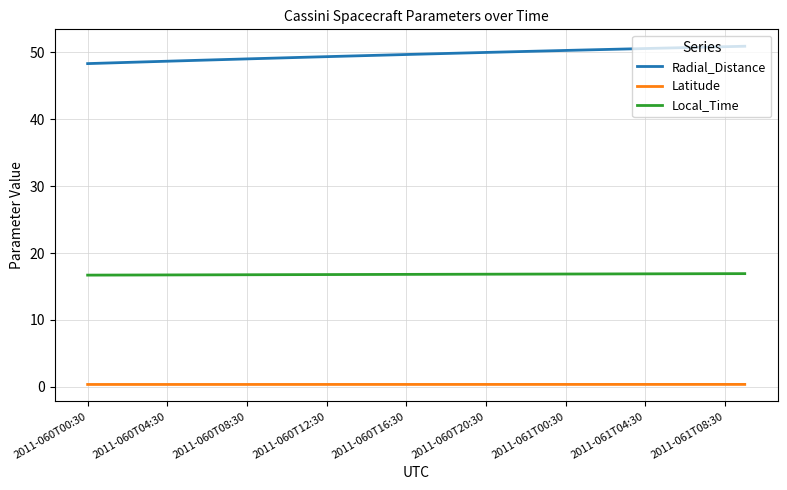

List the series in order of their overall mean, highest first.

Radial_Distance, Local_Time, Latitude